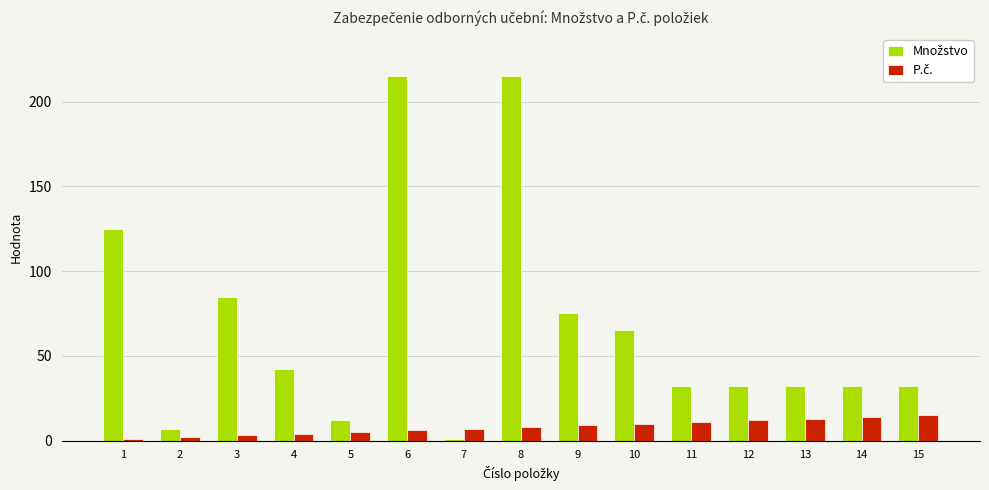

What is the difference between the highest and lowest values at 5?

7.0